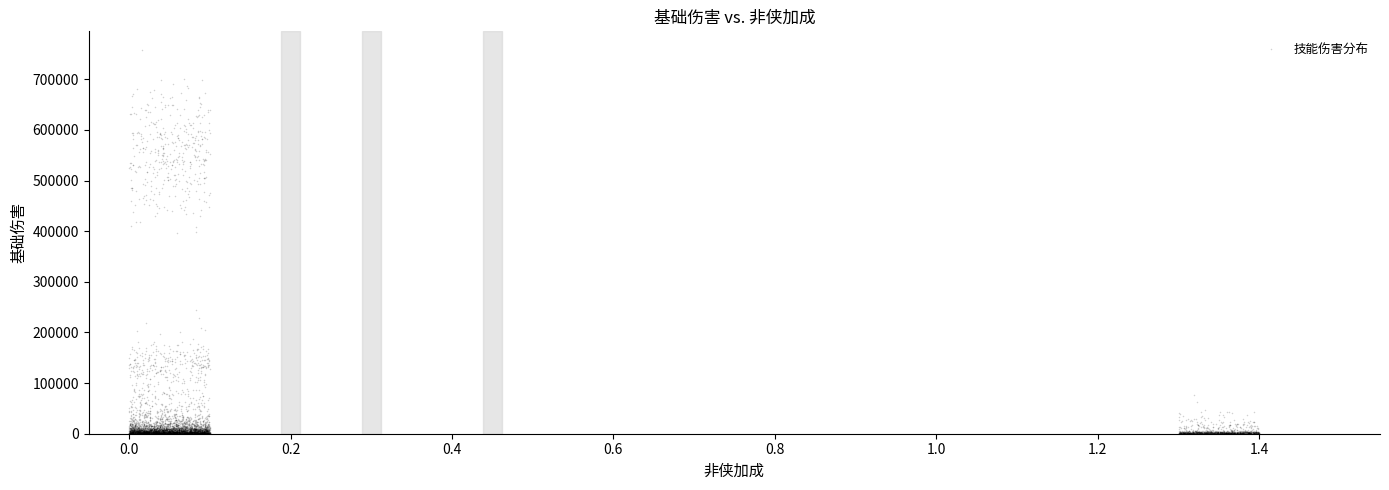

What is the range of Y values (max minus min)?

243509.7